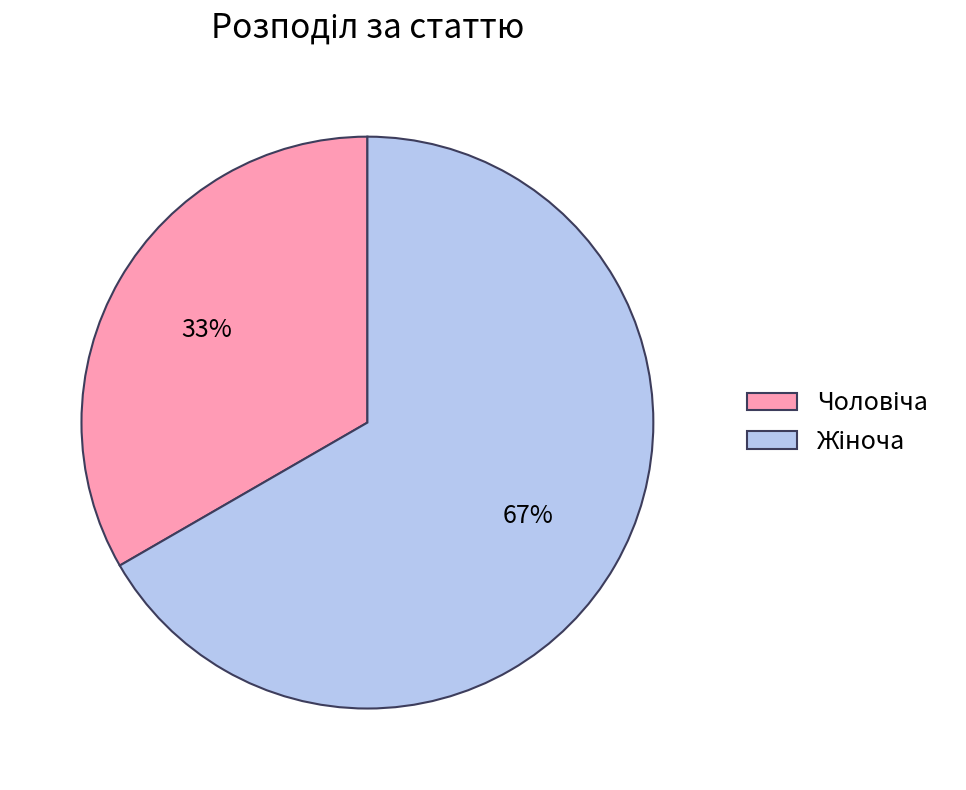

To the nearest percent, what is the average slice percentage?

50%